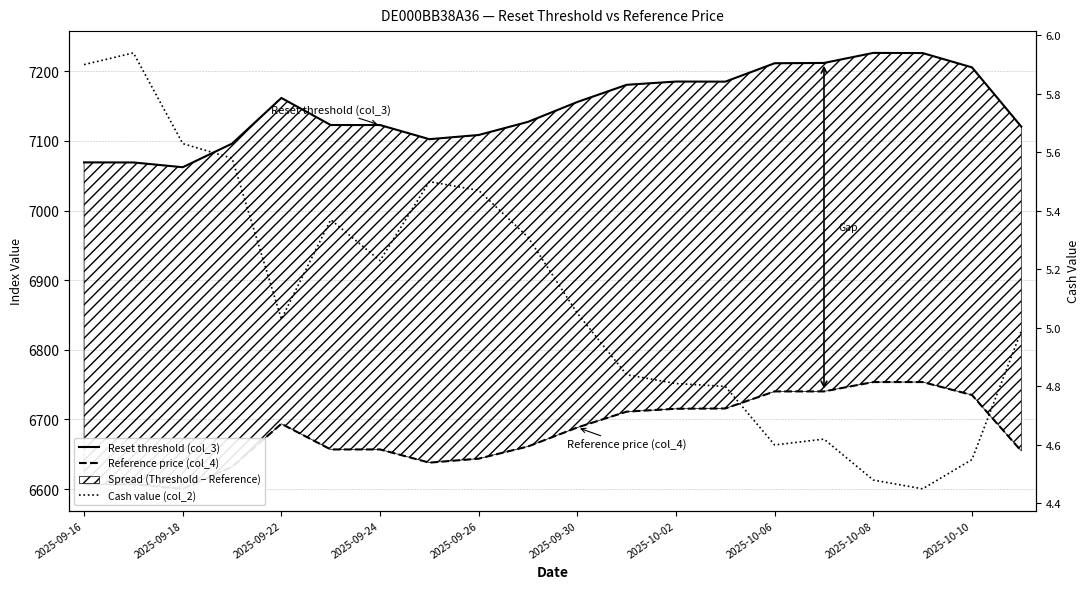

True or false: Cash value (col_2) and Reset threshold (col_3) intersect in this chart.

False